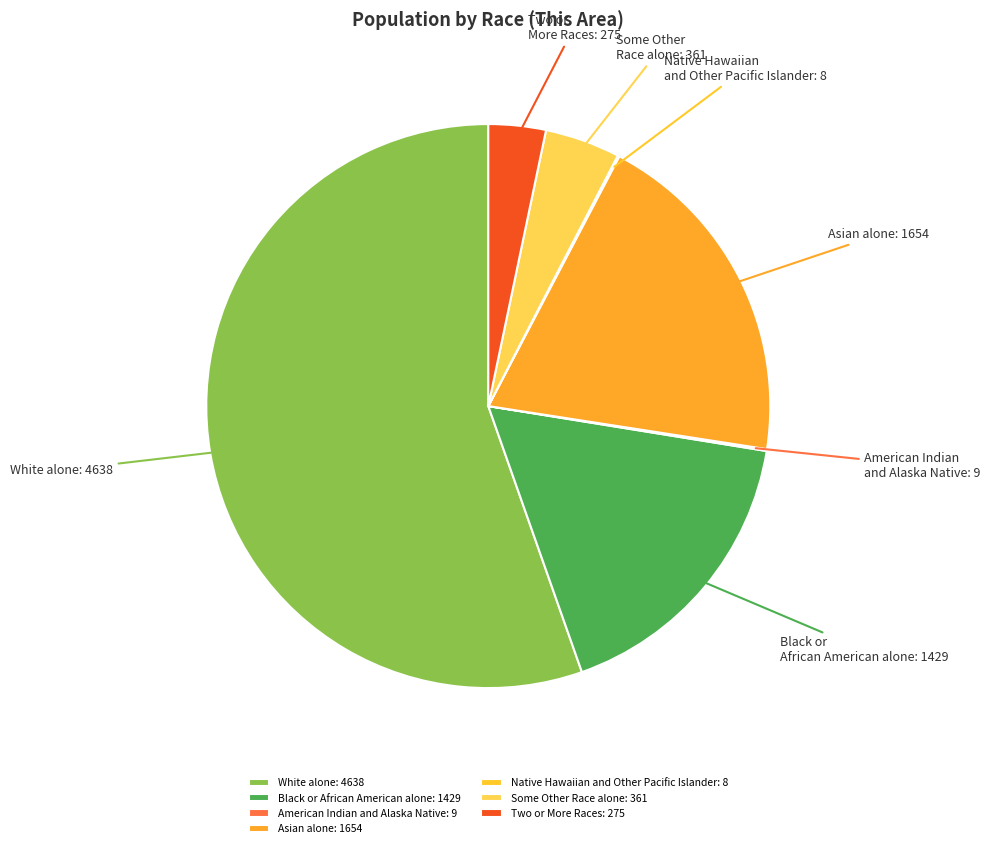

Does White alone: 4638 account for over 50% of the chart?

Yes